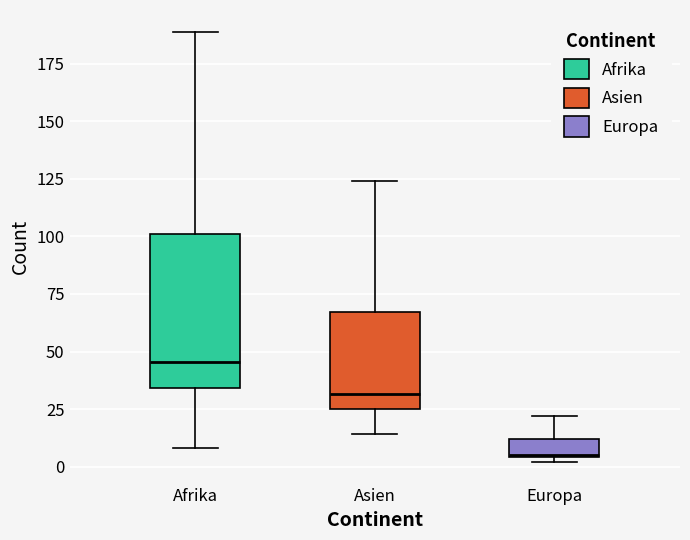

Reading left to right, read every box against the y-axis: the position of its median line, the range the box covers, and the ends of its whiskers. The values are not printed on the chart, so give them approximately, as read against the axis.

Afrika: median 45, box 35 to 100, whiskers 10 to 190
Asien: median 30, box 25 to 65, whiskers 15 to 125
Europa: median 5, box 5 to 10, whiskers 0 to 20